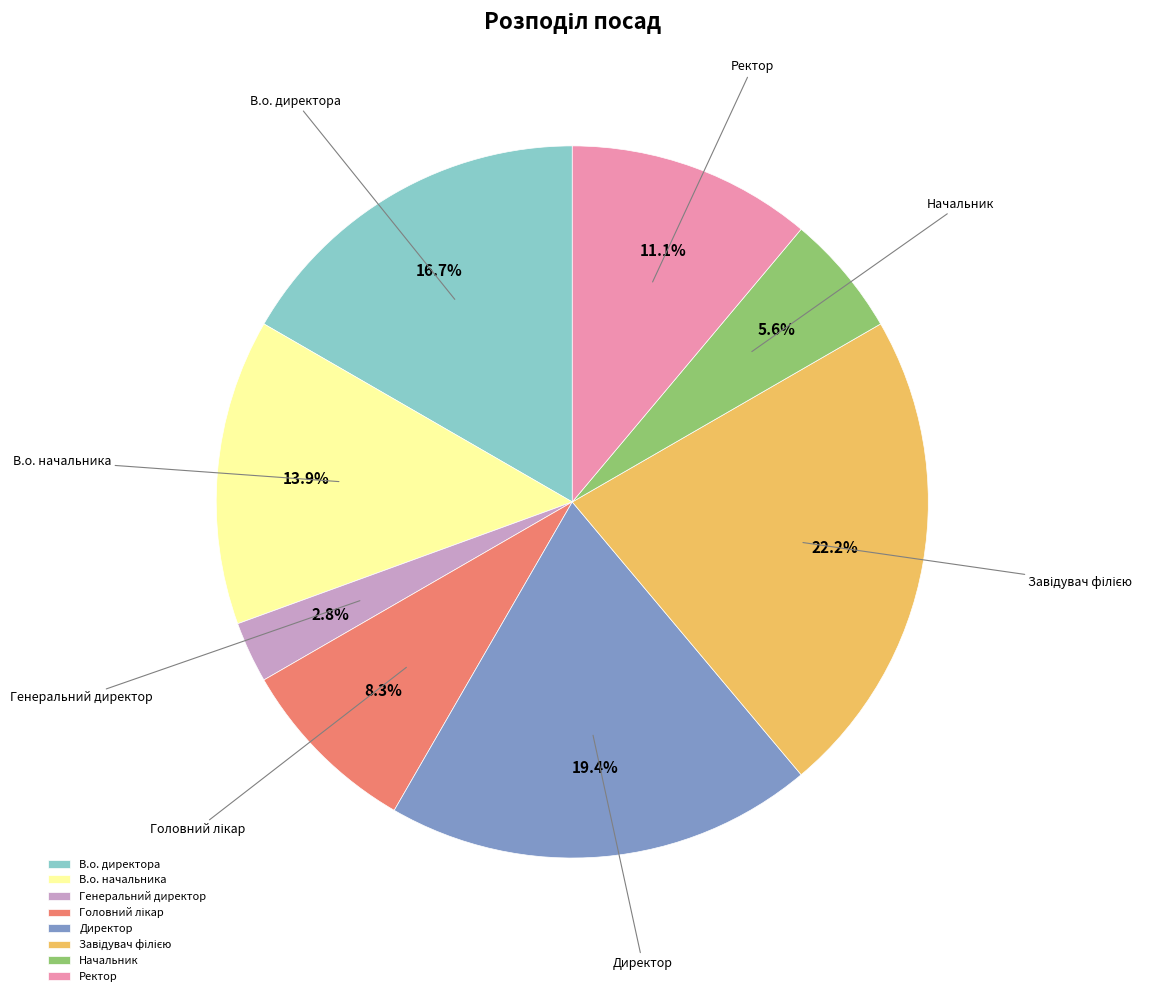

What is the smallest slice in the pie chart?

Генеральний директор